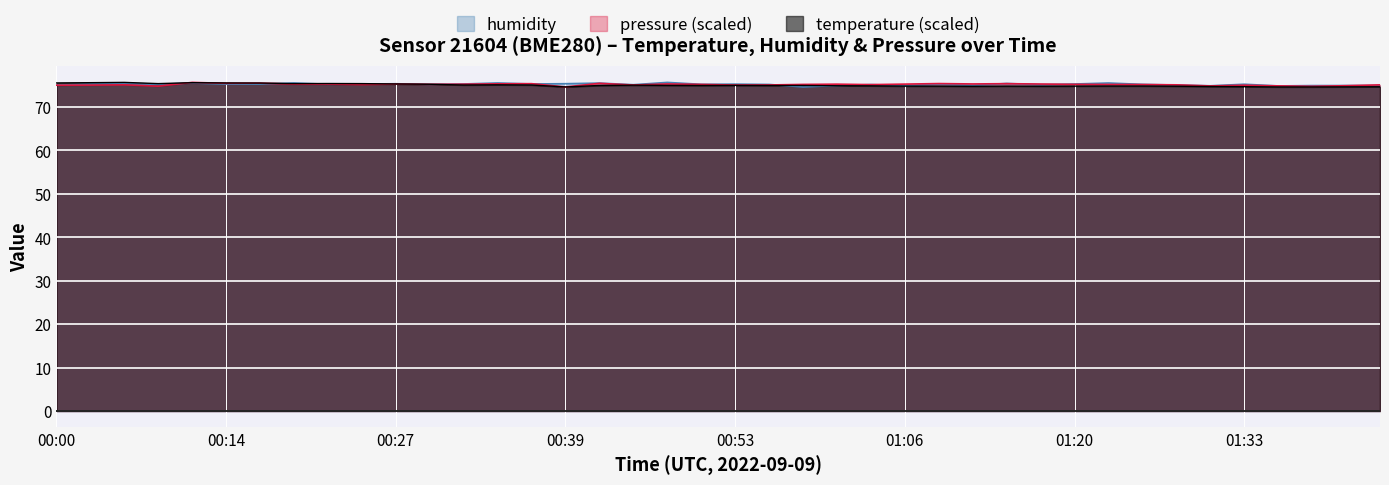

In temperature, how many points are higher than both neighbors (excluding endpoints)?

7